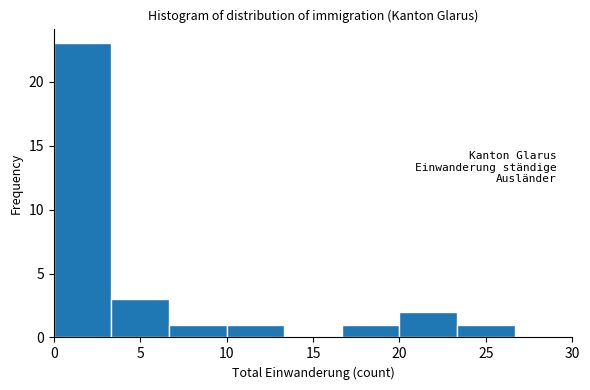

Reading left to right, transcribe this chart: for each bar, give the range it covers on the x-axis and its height. Neither the bar edges nor the heights are printed on the chart, so give them approximately, as read against the axes.

0.0 to 3.5: 23
3.5 to 6.5: 3
6.5 to 10.0: 1
10.0 to 13.5: 1
13.5 to 16.5: 0
16.5 to 20.0: 1
20.0 to 23.5: 2
23.5 to 26.5: 1
26.5 to 30.0: 0